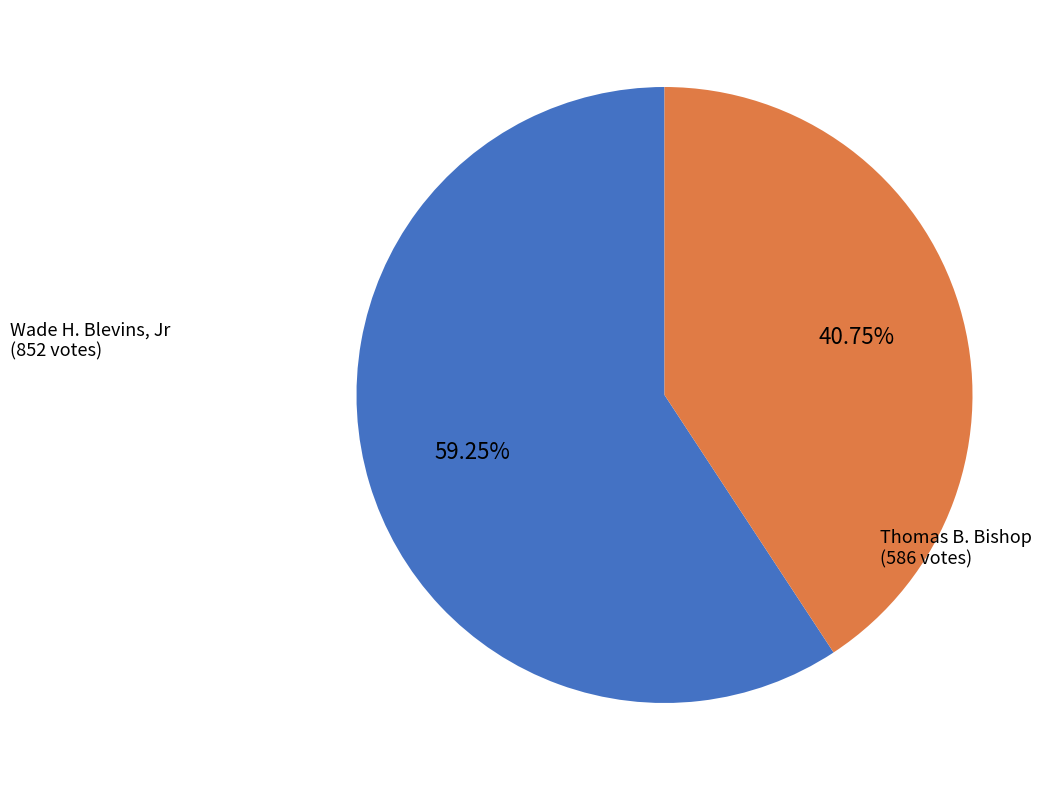

Is there any slice that represents more than half of the pie?

Yes